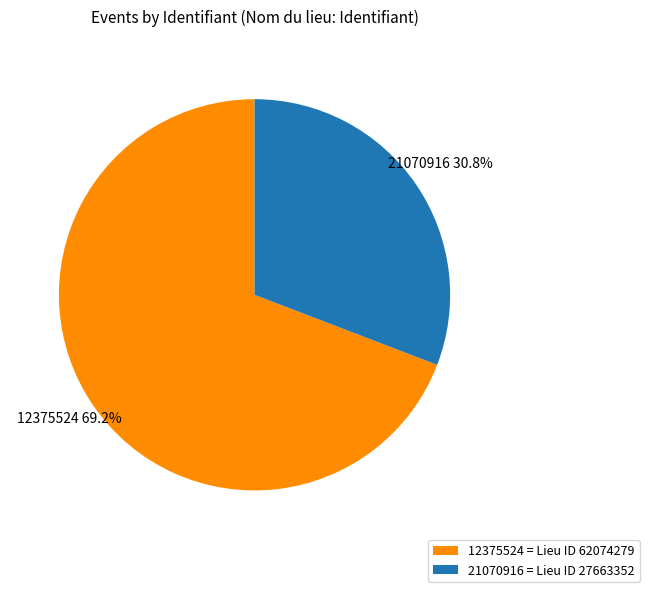

To the nearest percent, what is the difference between the 21070916 and 12375524 slice percentages?

38%